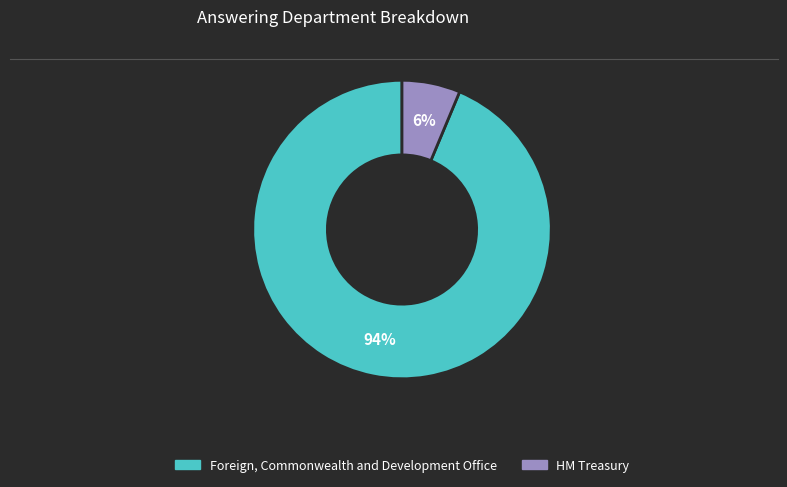

Does HM Treasury represent more than half of the total?

No